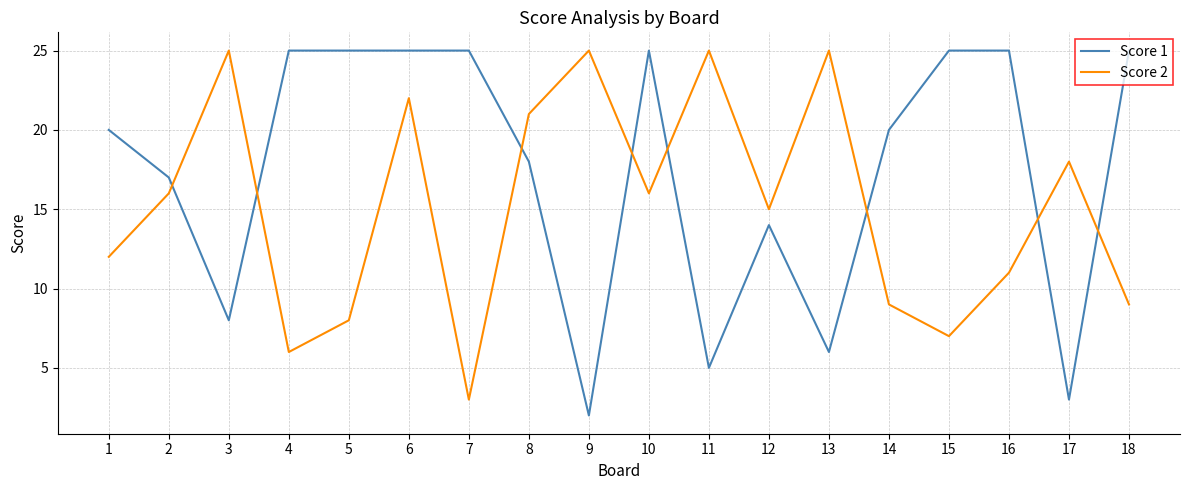

Reading left to right, transcribe all the data shown in this chart.

Score 1: 20	17	8	25	25	25	25	18	2	25	5	14	6	20	25	25	3	25
Score 2: 12	16	25	6	8	22	3	21	25	16	25	15	25	9	7	11	18	9